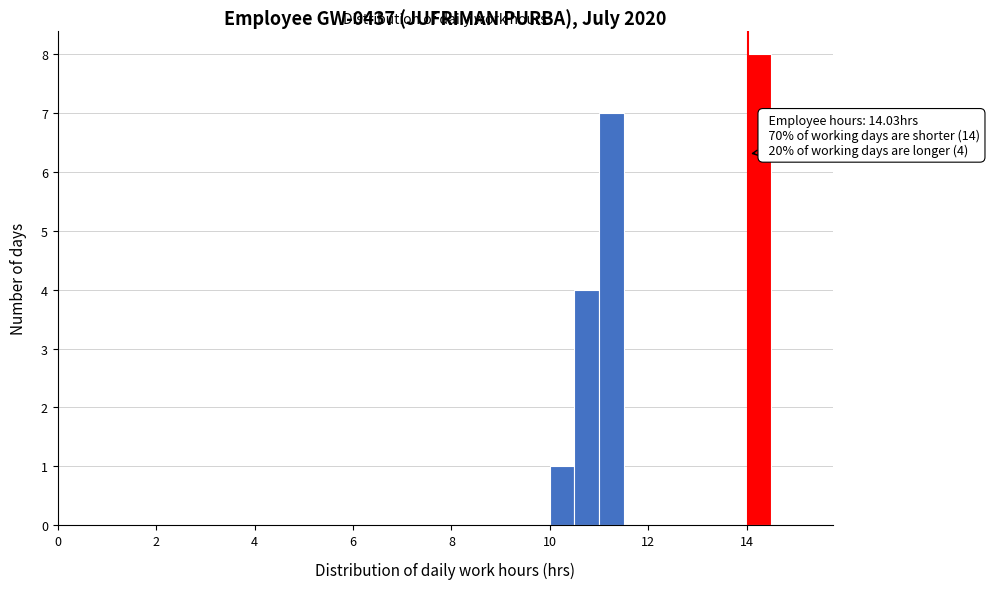

Read against the x-axis, roughly where is the centre of the tallest bar?

14.2